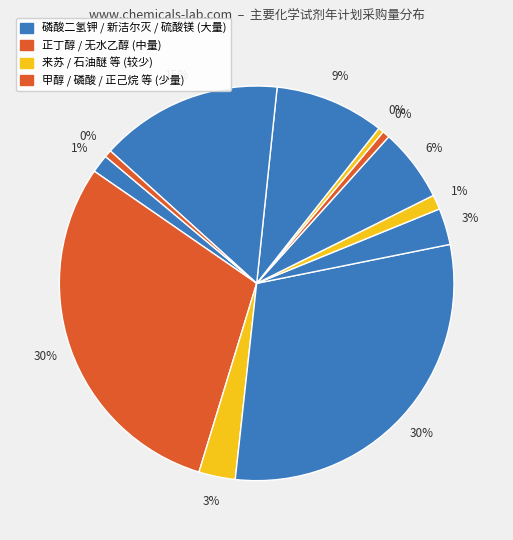

To the nearest percent, what portion does 无水乙醇 represent?

30%